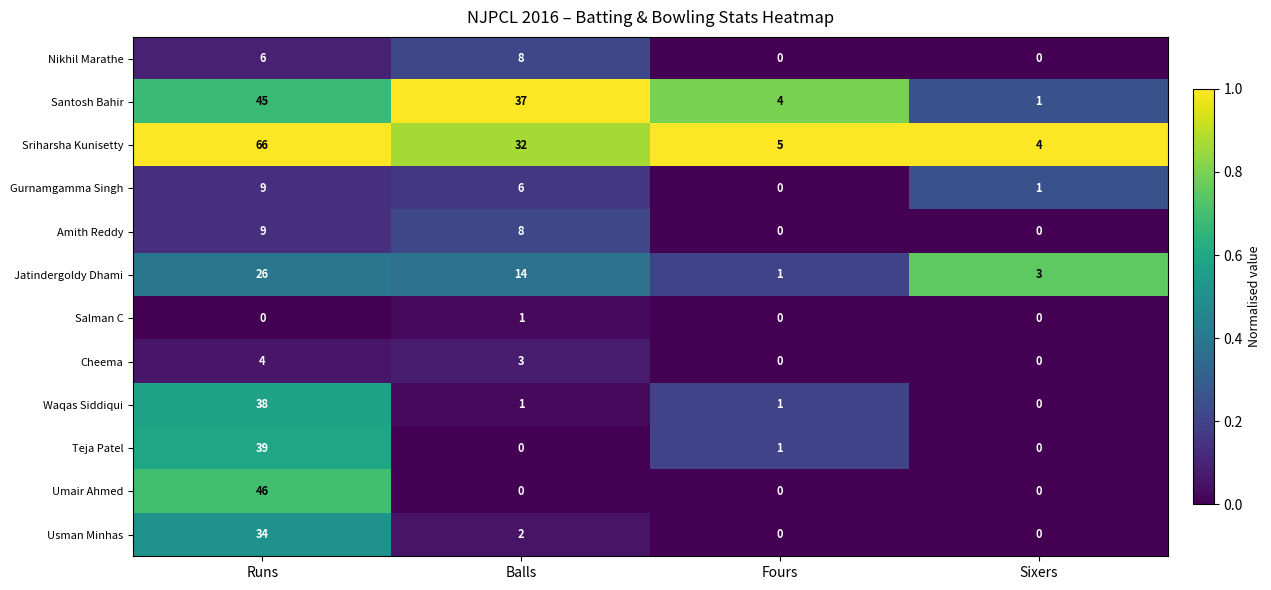

List the labels in order of Santosh Bahir value, smallest first.

Sixers, Fours, Balls, Runs